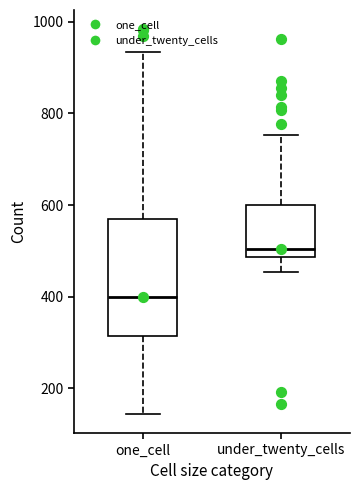

Which box is the tallest, from its lower edge to its upper edge?

one_cell